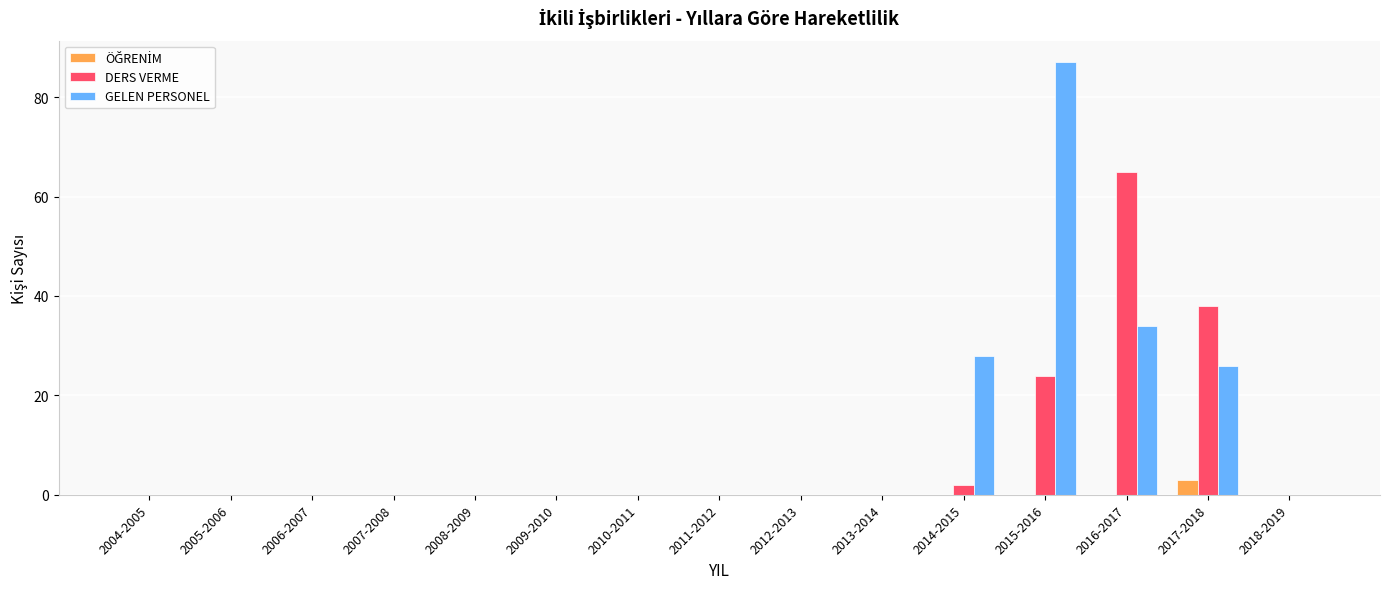

What is the sum of the DERS VERME values at 2016-2017 and 2007-2008?

65